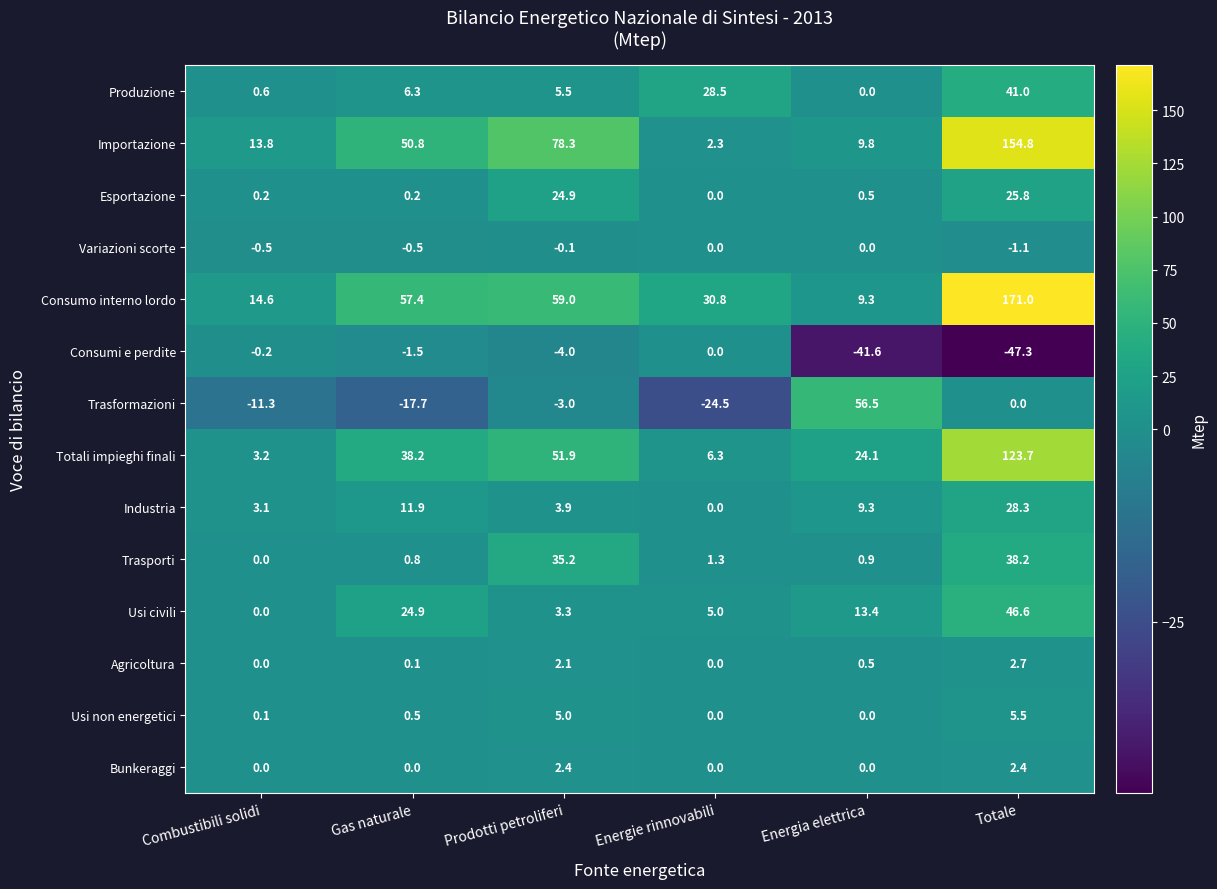

At which label does Esportazione reach its minimum?

Energie rinnovabili